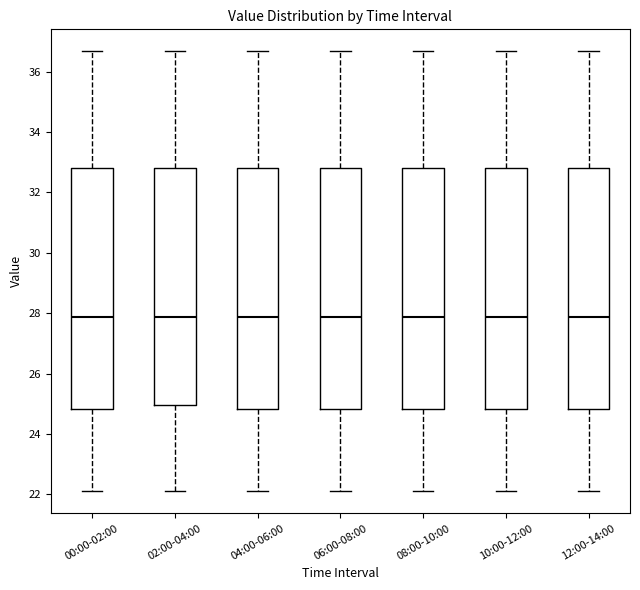

Reading left to right, transcribe this box plot: for each box, give where its median line is, the range the box spans, and where its two whiskers end, as read against the y-axis. The values are not printed on the chart, so give them approximately, as read against the axis.

00:00-02:00: median 27.8, box 24.8 to 32.8, whiskers 22.2 to 36.6
02:00-04:00: median 27.8, box 25.0 to 32.8, whiskers 22.2 to 36.6
04:00-06:00: median 27.8, box 24.8 to 32.8, whiskers 22.2 to 36.6
06:00-08:00: median 27.8, box 24.8 to 32.8, whiskers 22.2 to 36.6
08:00-10:00: median 27.8, box 24.8 to 32.8, whiskers 22.2 to 36.6
10:00-12:00: median 27.8, box 24.8 to 32.8, whiskers 22.2 to 36.6
12:00-14:00: median 27.8, box 24.8 to 32.8, whiskers 22.2 to 36.6